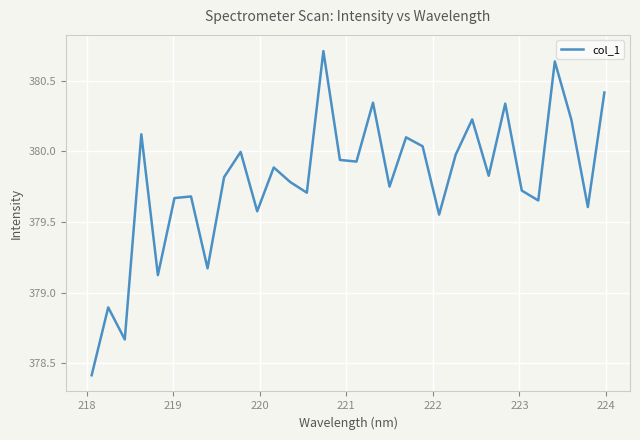

What is the smallest value displayed?

378.4